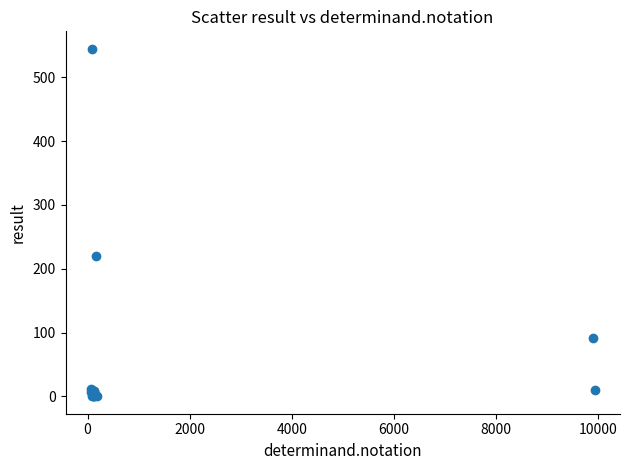

What Y value in the scatter plot is closest to 272?

220.0